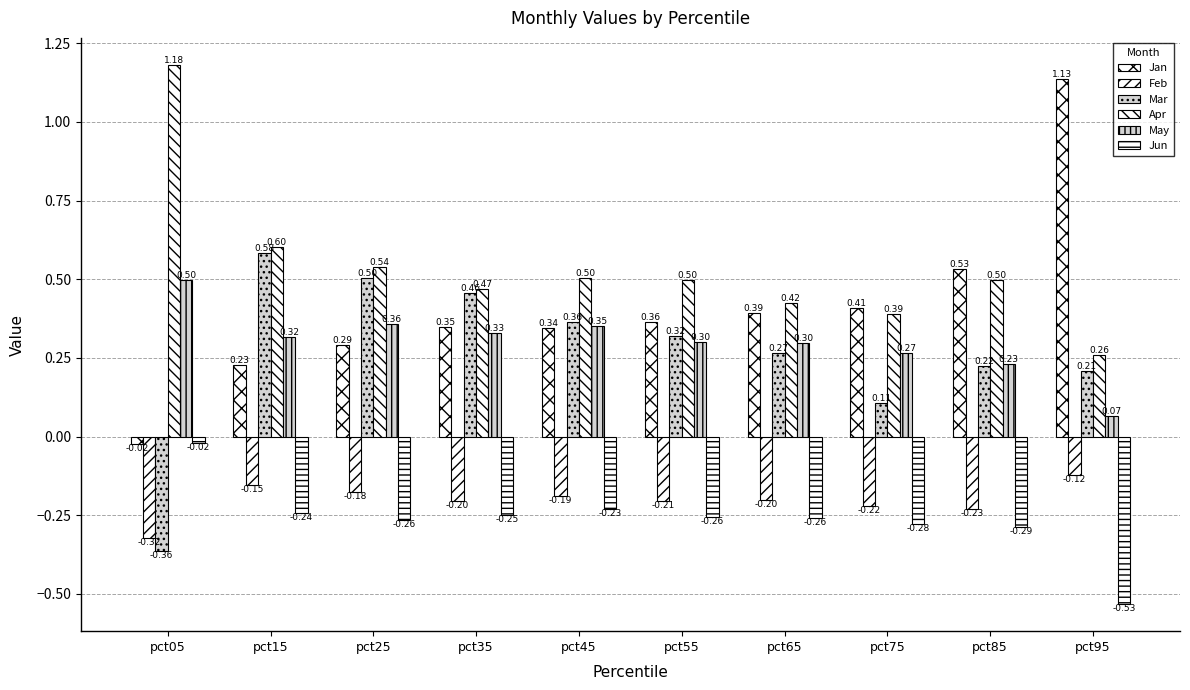

What is the spread (max minus min) of values at pct85?

0.8